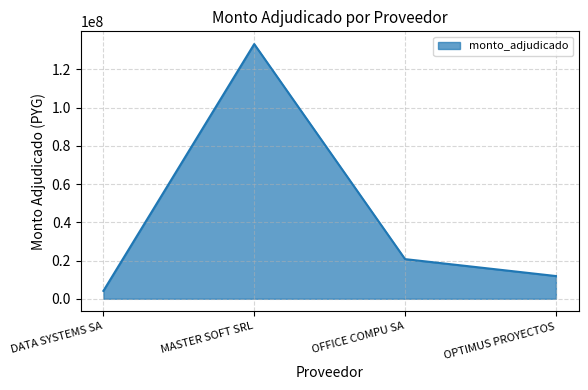

Reading right to left, list all the values displayed in this chart.

11883000	20729200	133192266	4118250